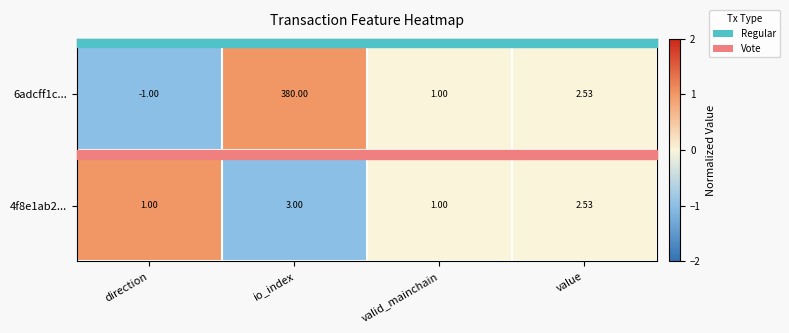

Which series has the largest total across all categories?

6adcff1c...